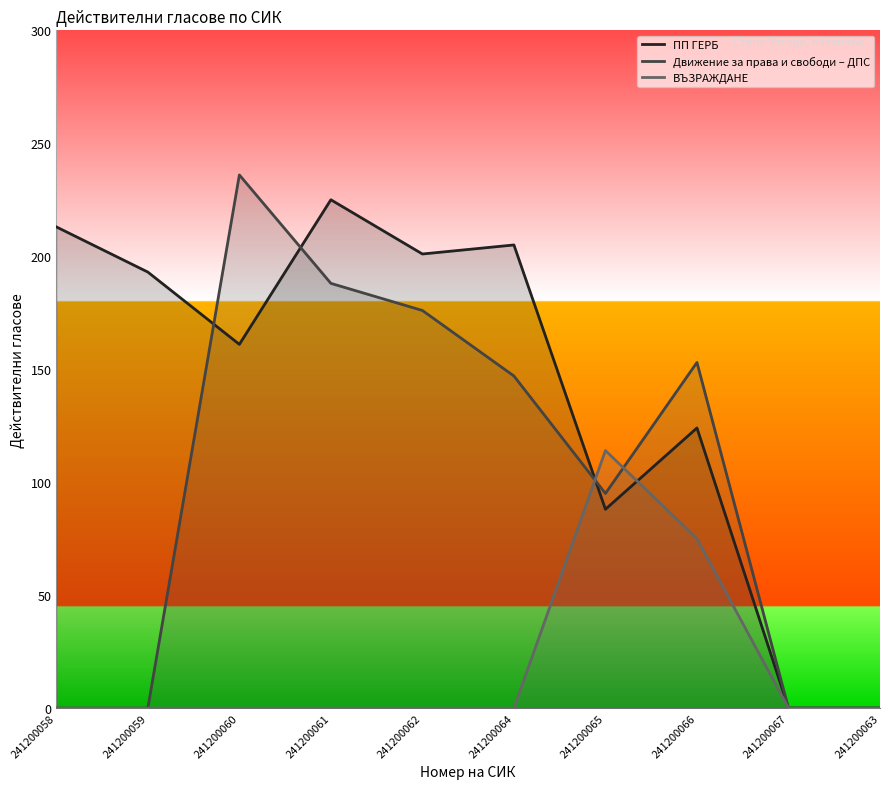

What is the highest value of the Движение за права и свободи – ДПС series?

236